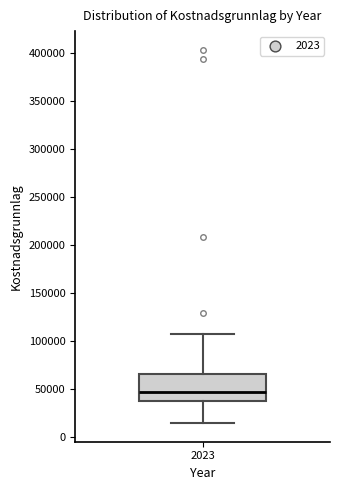

Where does the lower whisker of the box at x = 2023 end on the y-axis? The values are not printed on the chart, so give them approximately, as read against the axis.

15000